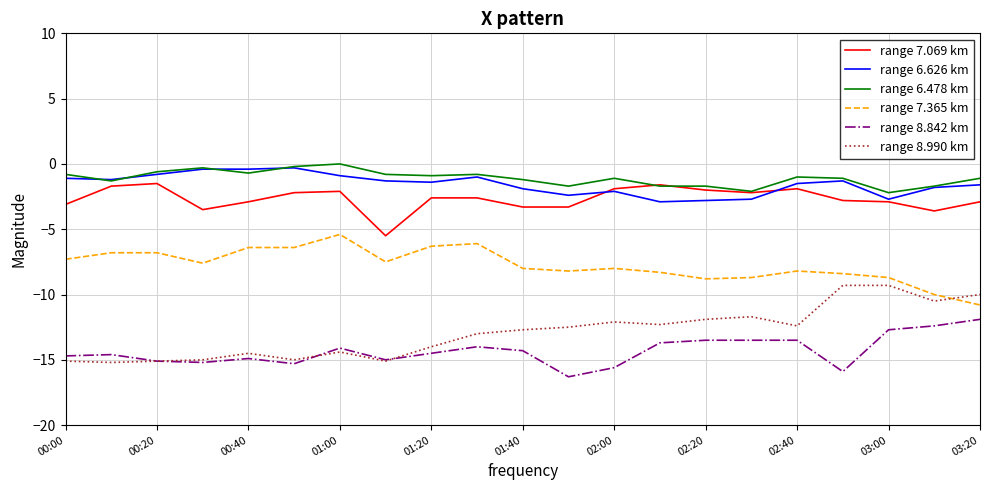

What is the smallest value displayed?

-16.3